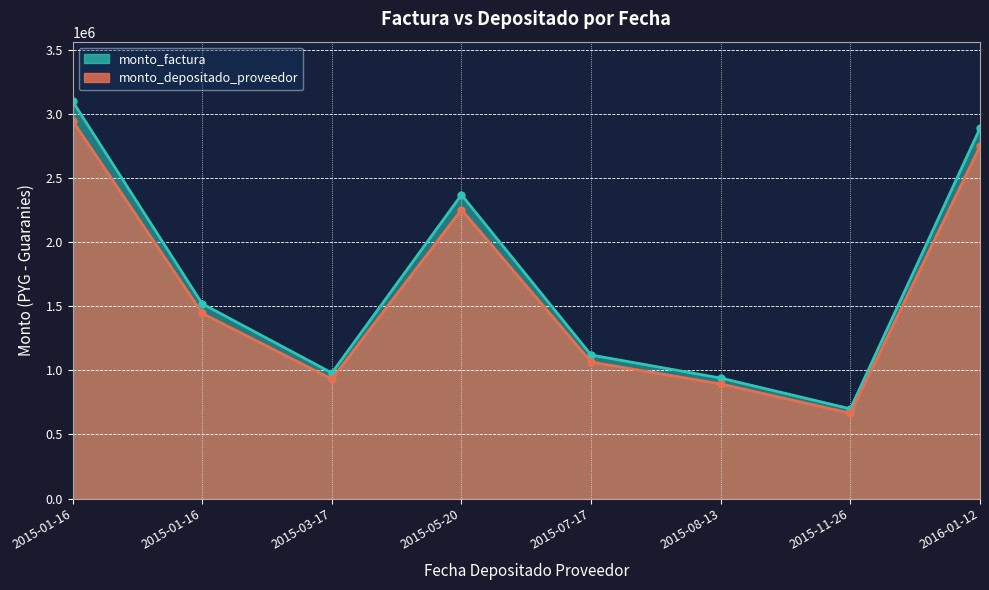

Is it true that monto_depositado_proveedor equals 1445494 at 2015-01-16?

True